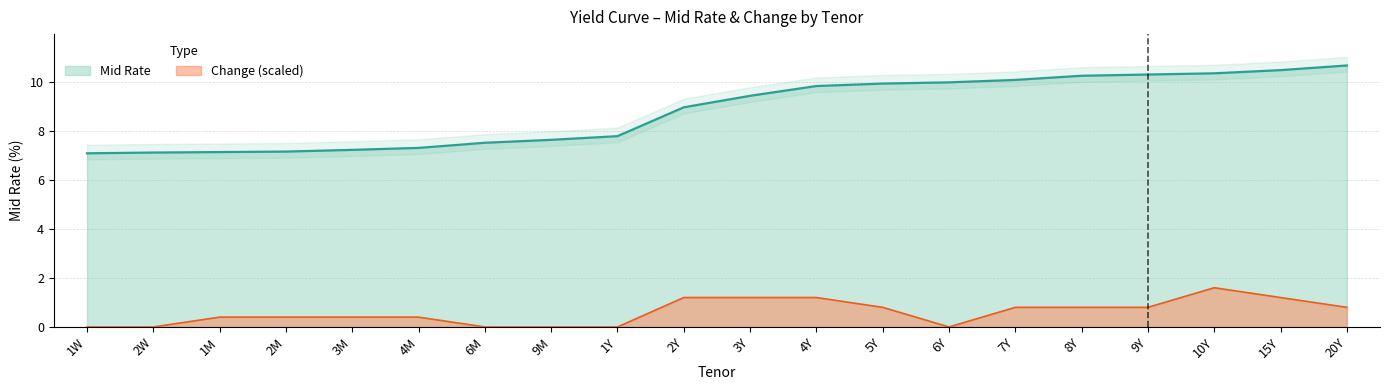

How many distinct data groups are displayed?

2